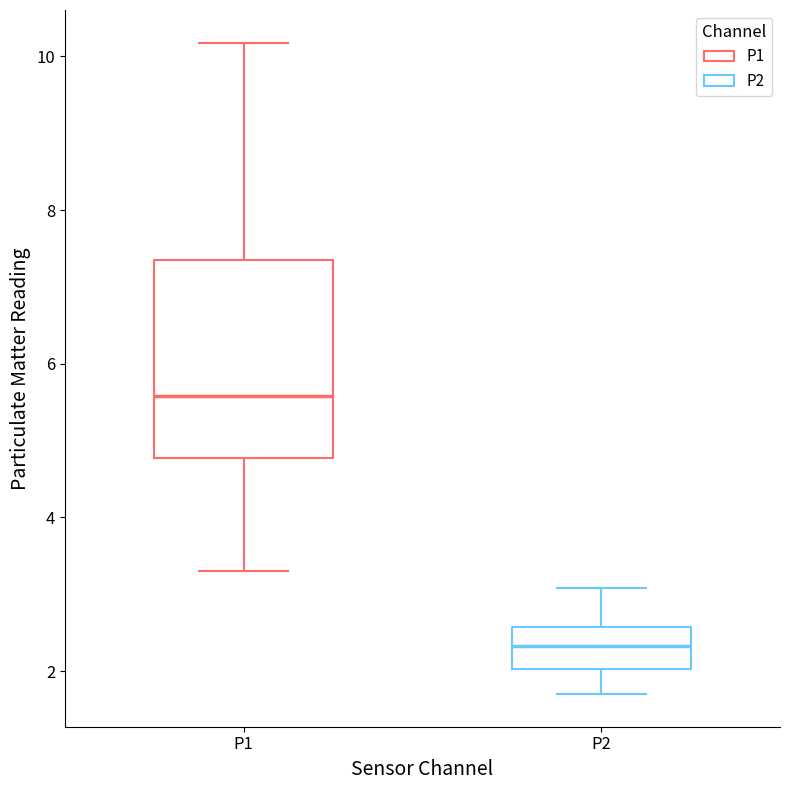

Where is the upper edge of the box for P2 on the y-axis? The values are not printed on the chart, so give them approximately, as read against the axis.

2.6